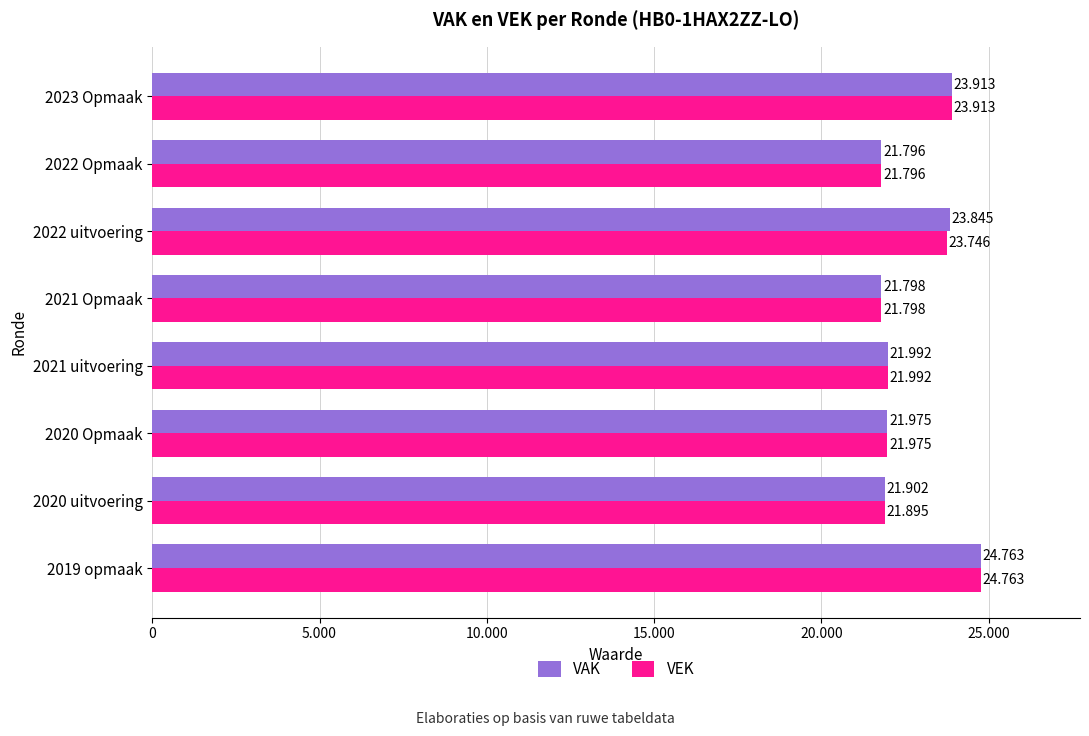

What is the maximum value for VAK?

24763